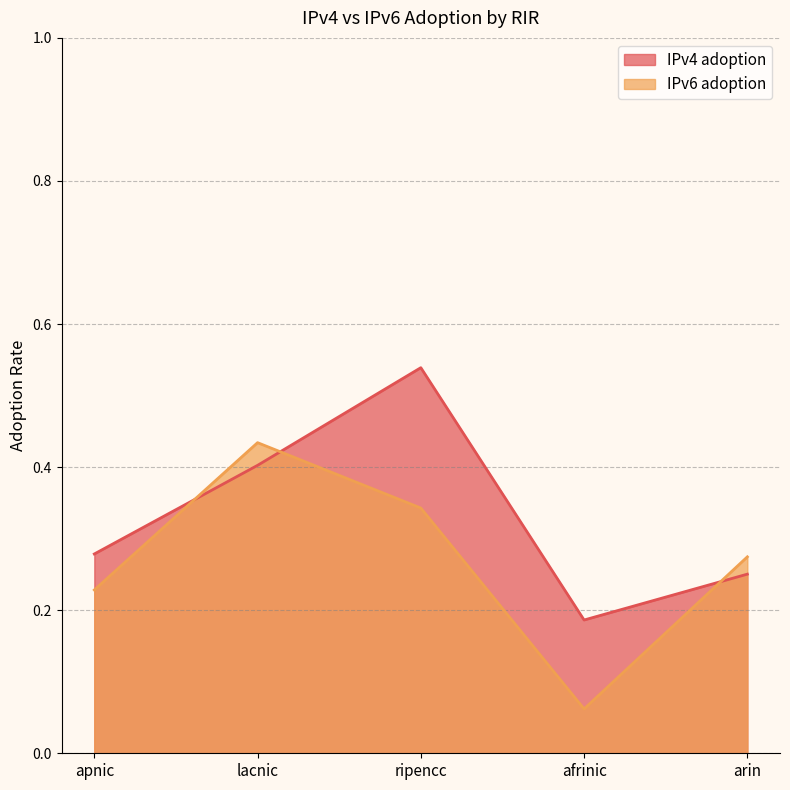

At which category does IPv4 adoption reach its first local valley?

afrinic